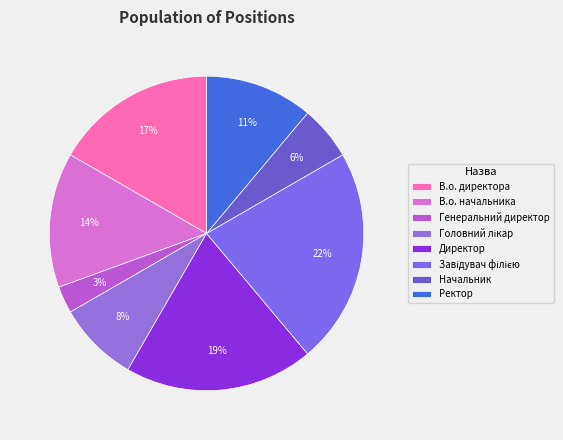

What is the smallest slice in the pie chart?

Генеральний директор